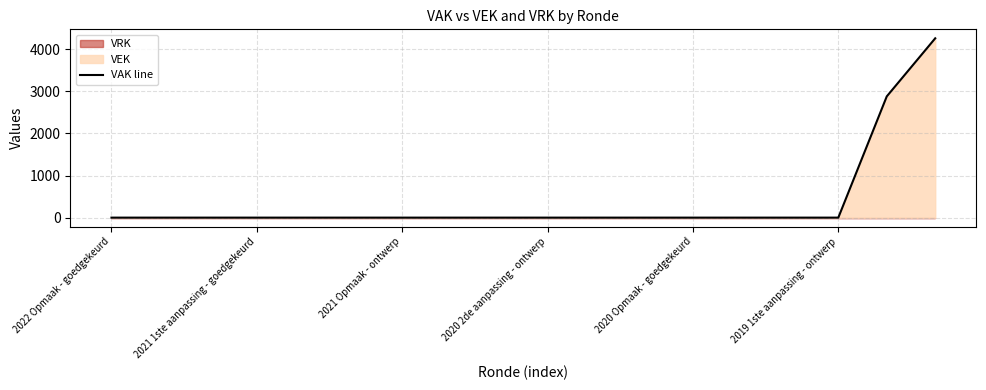

What is the sum of all values?

7137